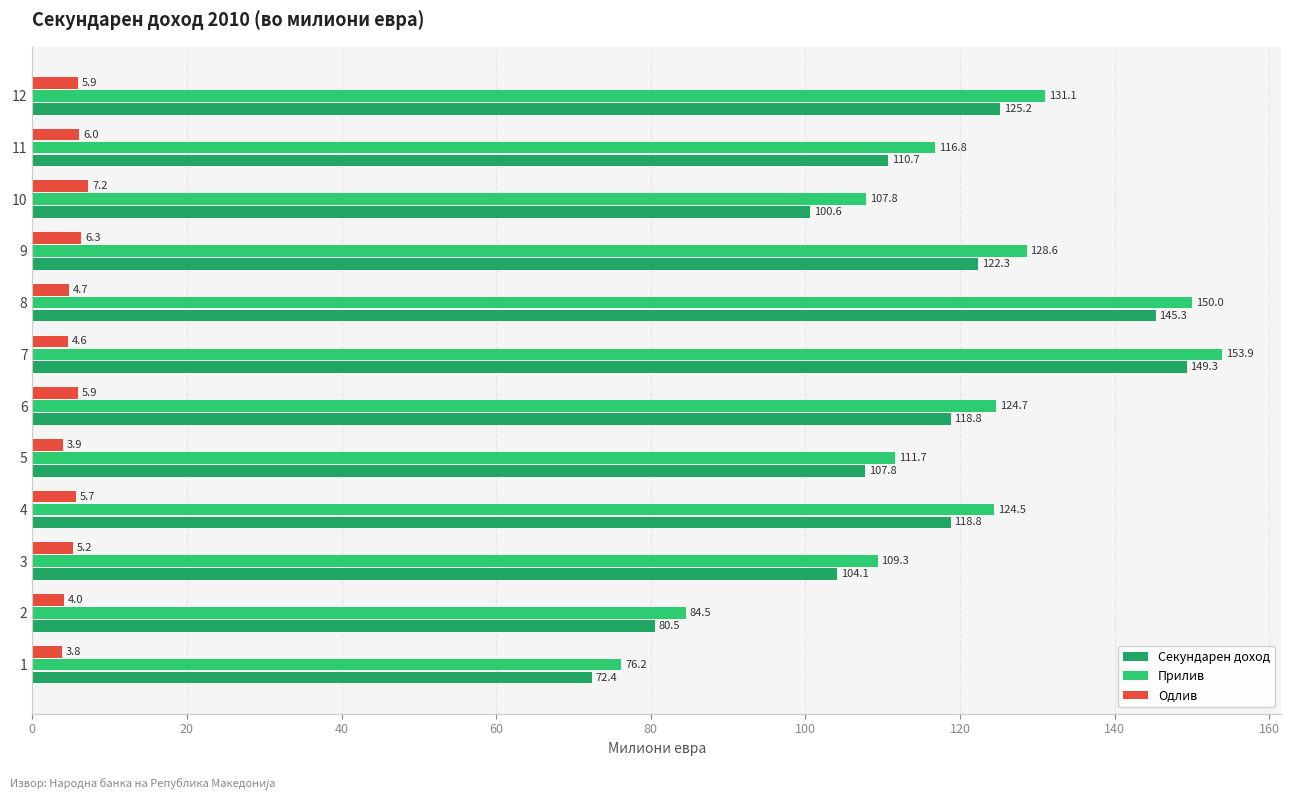

How many data points in Секундарен доход are above 118?

6